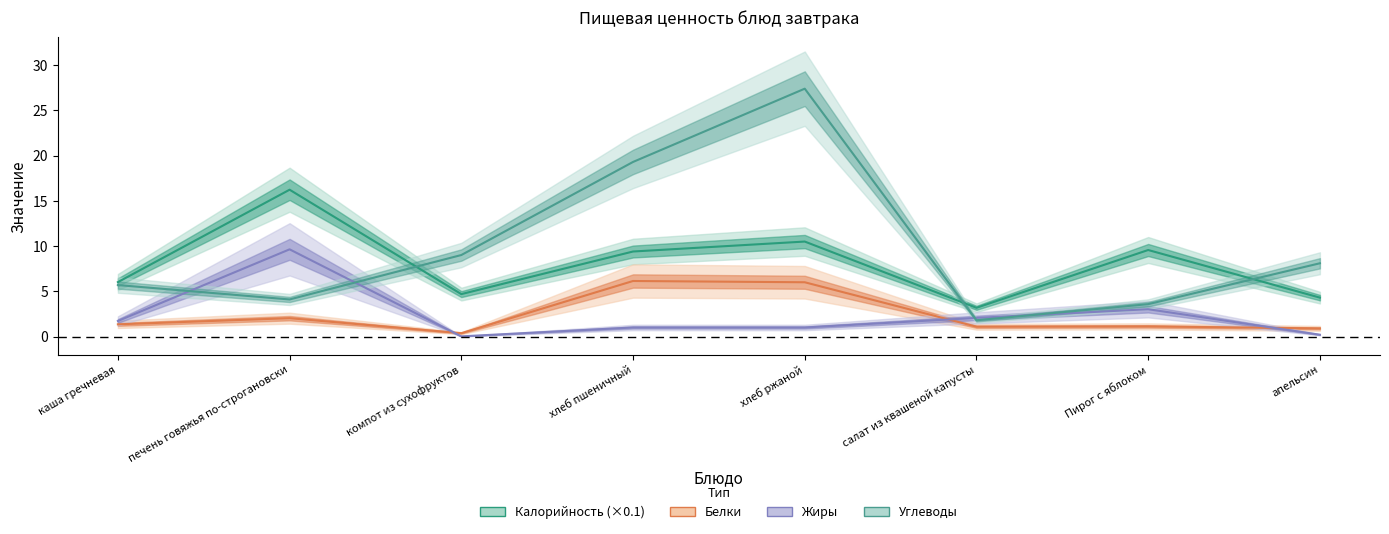

What is the sum of all Жиры values?

18.7